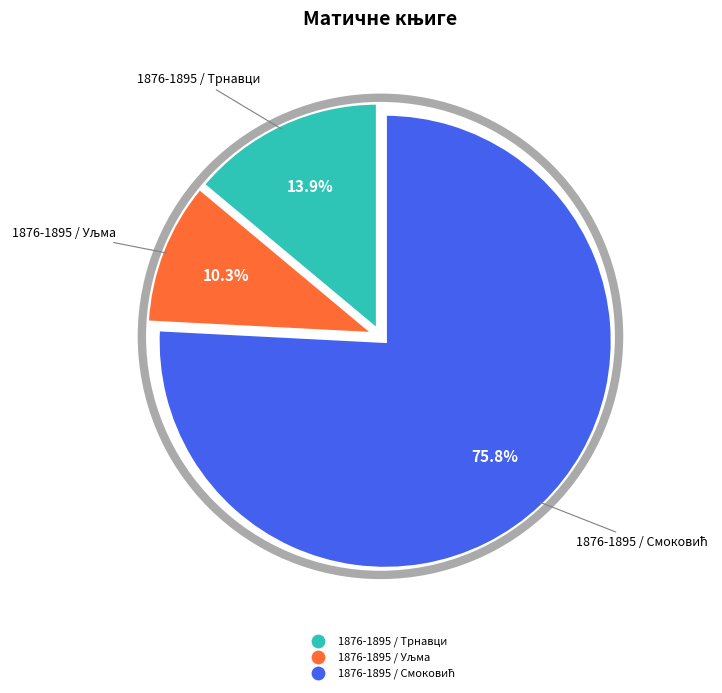

Is there any slice that represents more than half of the pie?

Yes